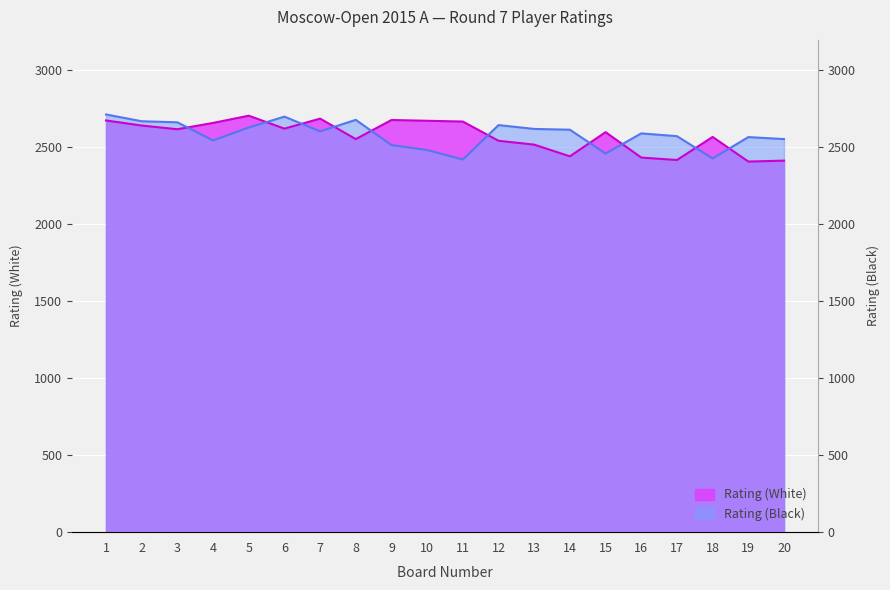

What are all the series names shown in the legend?

Rating (White), Rating (Black)